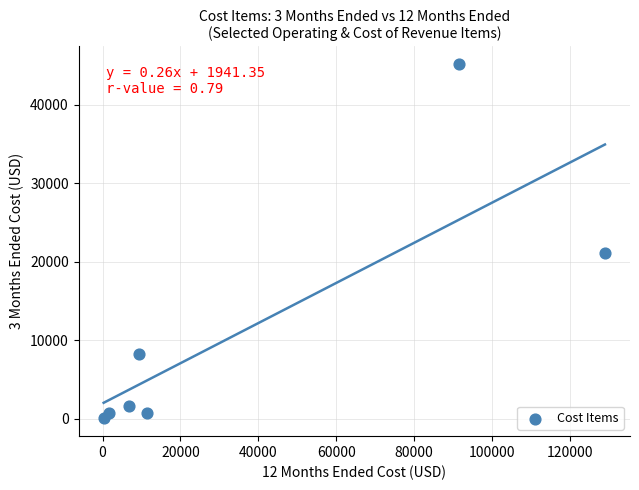

What Y value in the scatter plot is closest to 22607?

21092